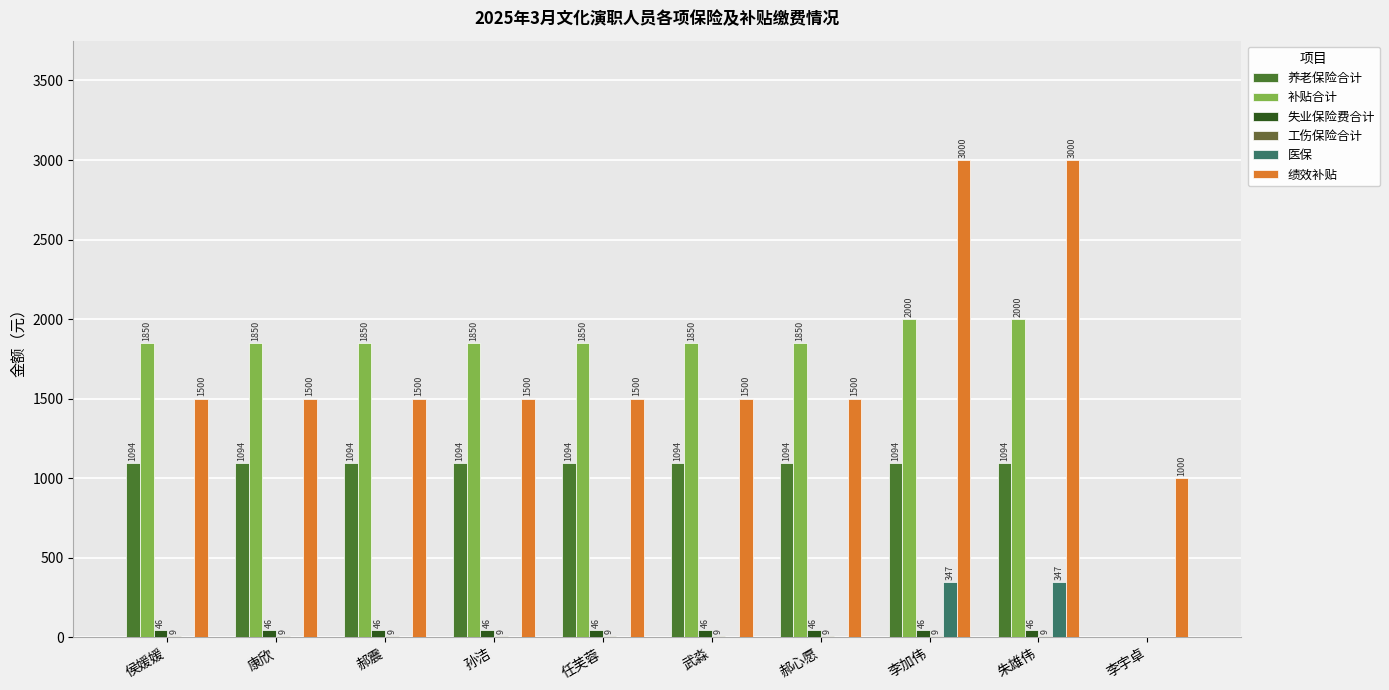

What position from the left is 侯媛媛?

1